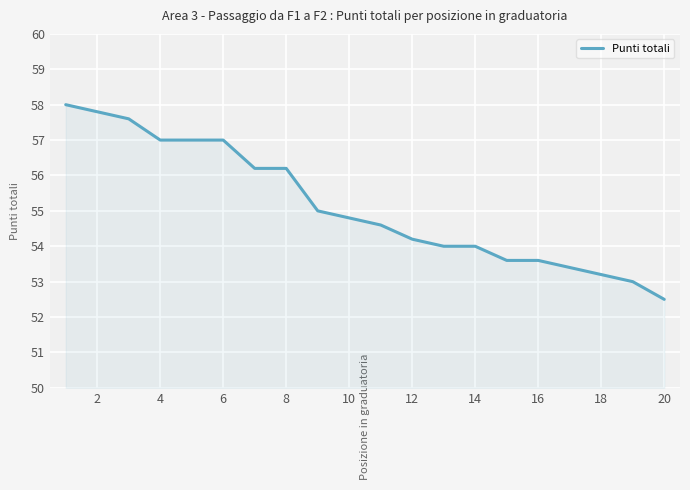

What is the average value?

55.1